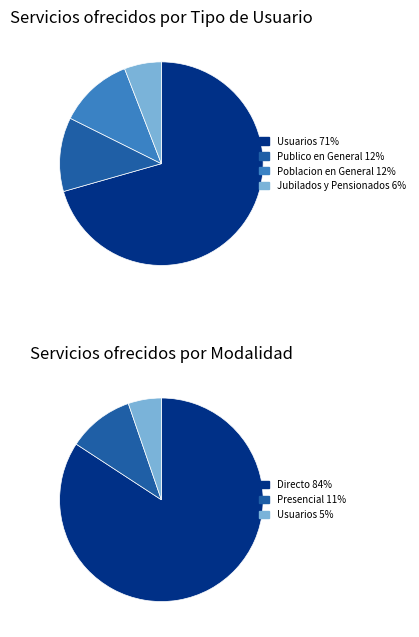

To the nearest percent, what is the difference between the 5 and 3 slice percentages?

1%